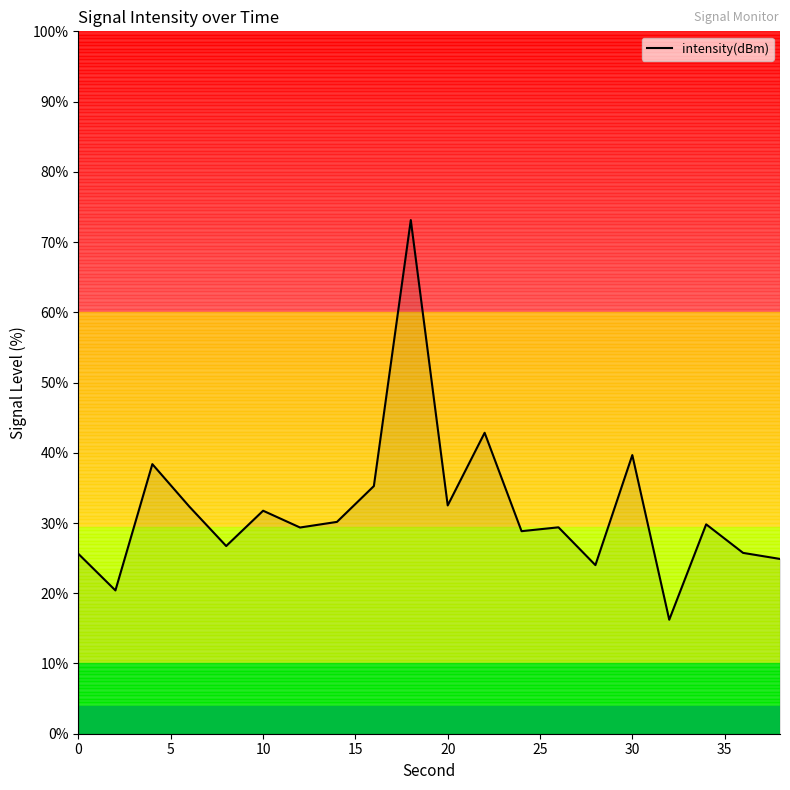

What is the minimum value shown in the chart?

16.2